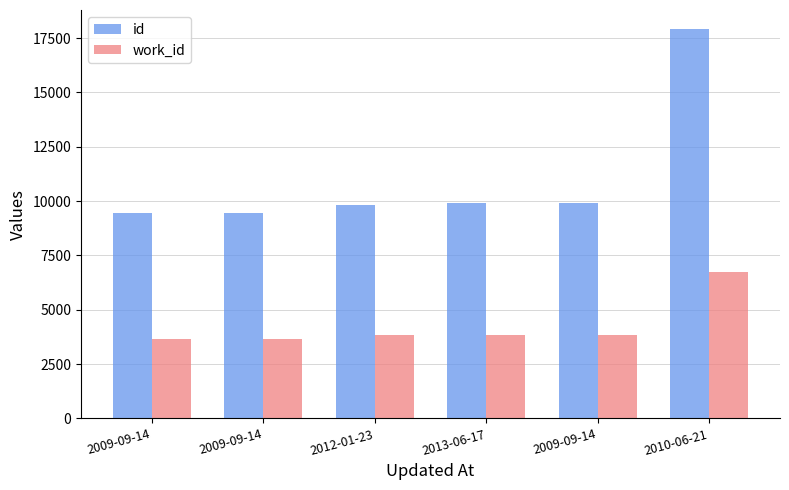

Which series has the largest total across all categories?

id